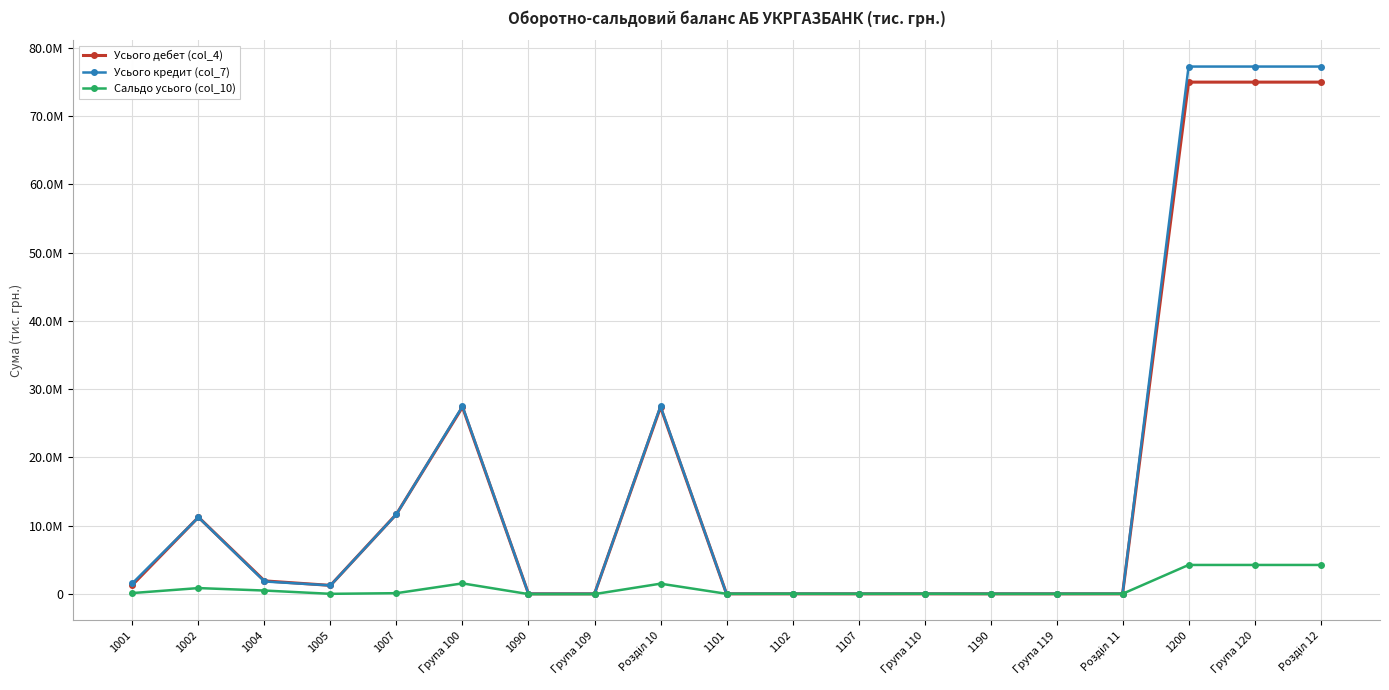

What value does the Усього кредит (col_7) series have at Розділ 11?

1458.6